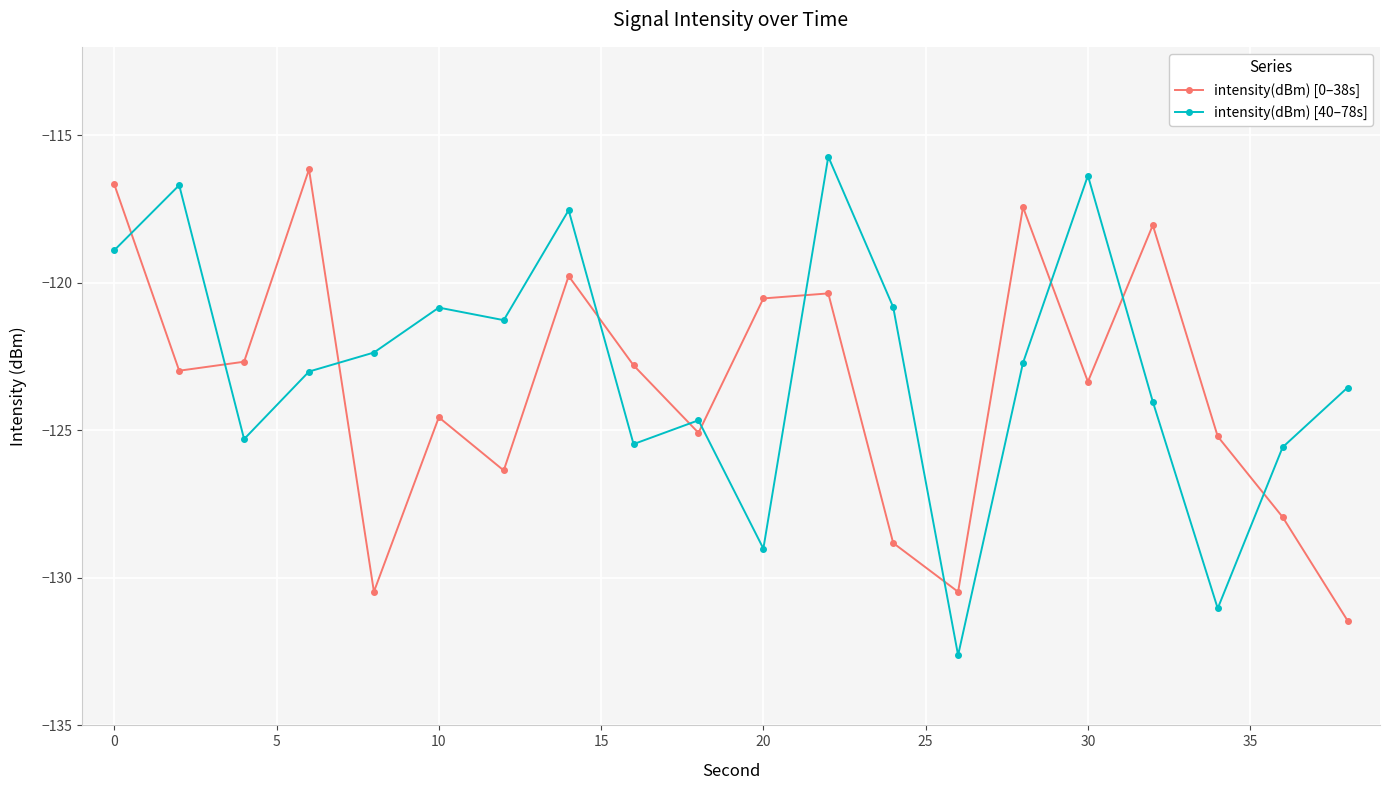

True or false: intensity(dBm) [0–38s] and intensity(dBm) [40–78s] intersect in this chart.

True